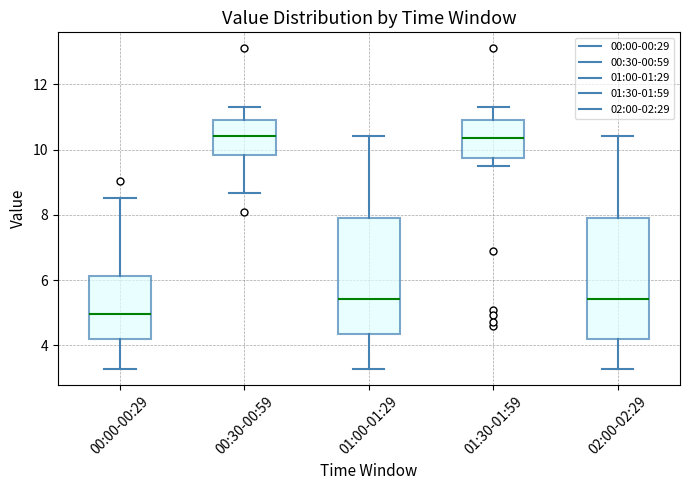

Reading left to right, transcribe this box plot: for each box, give where its median line is, the range the box spans, and where its two whiskers end, as read against the y-axis. The values are not printed on the chart, so give them approximately, as read against the axis.

00:00-00:29: median 5.0, box 4.2 to 6.2, whiskers 3.2 to 8.6
00:30-00:59: median 10.4, box 9.8 to 11.0, whiskers 8.6 to 11.4
01:00-01:29: median 5.4, box 4.4 to 8.0, whiskers 3.2 to 10.4
01:30-01:59: median 10.4, box 9.8 to 11.0, whiskers 9.6 to 11.4
02:00-02:29: median 5.4, box 4.2 to 8.0, whiskers 3.2 to 10.4